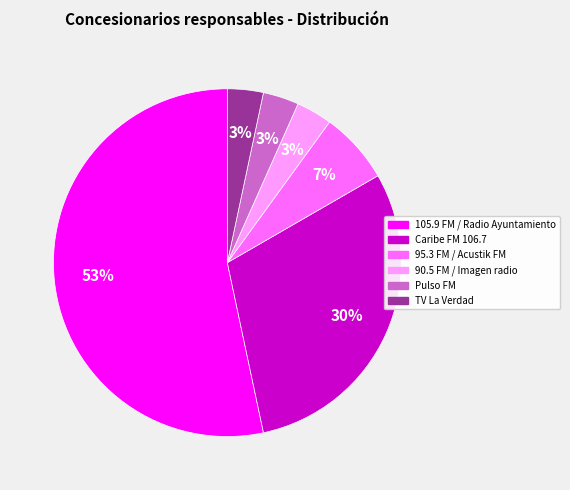

Count the number of slices in the pie.

6